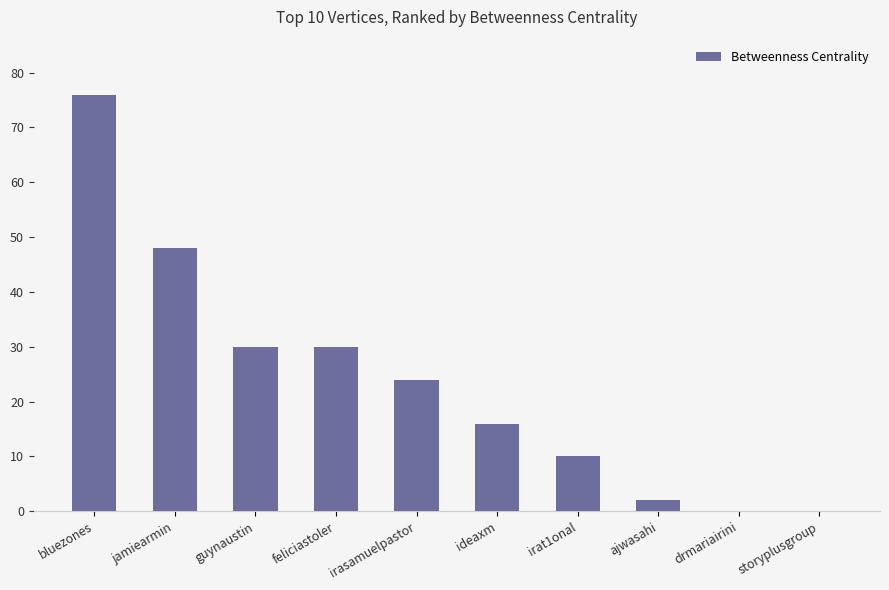

Is it true that the value at bluezones is 26?

False